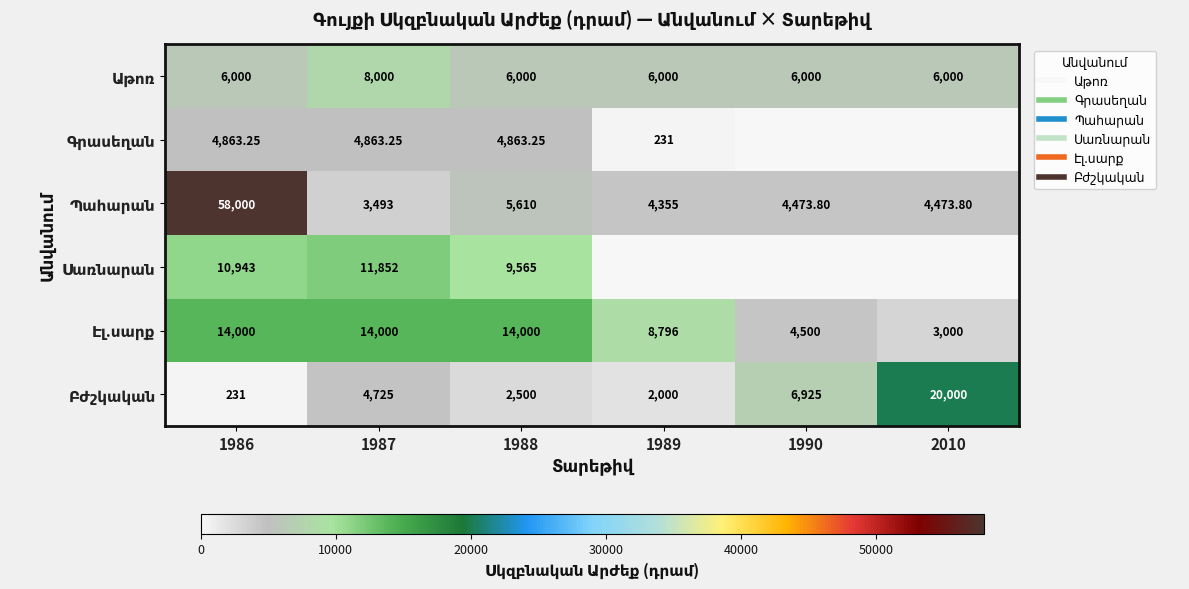

What is the difference between the Բժշկական values at 2010 and 1990?

13075.0